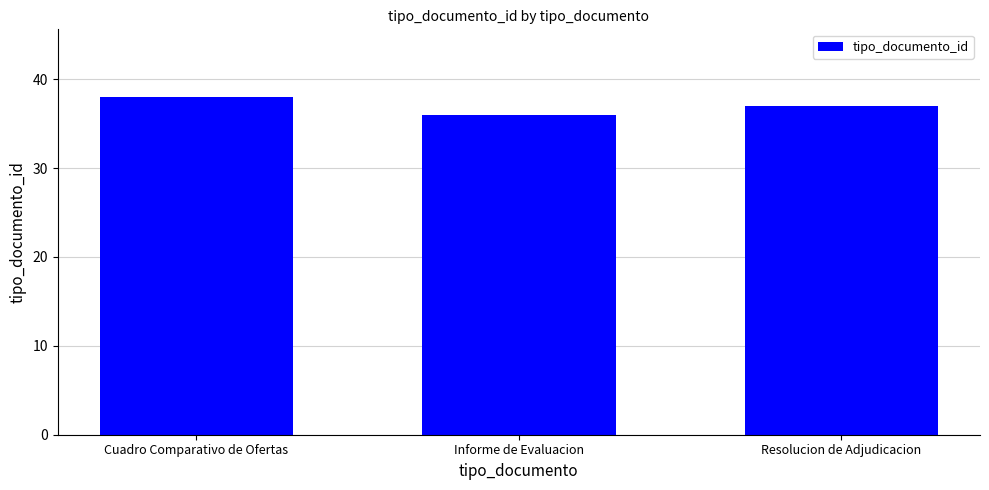

How many series are shown in this chart?

1